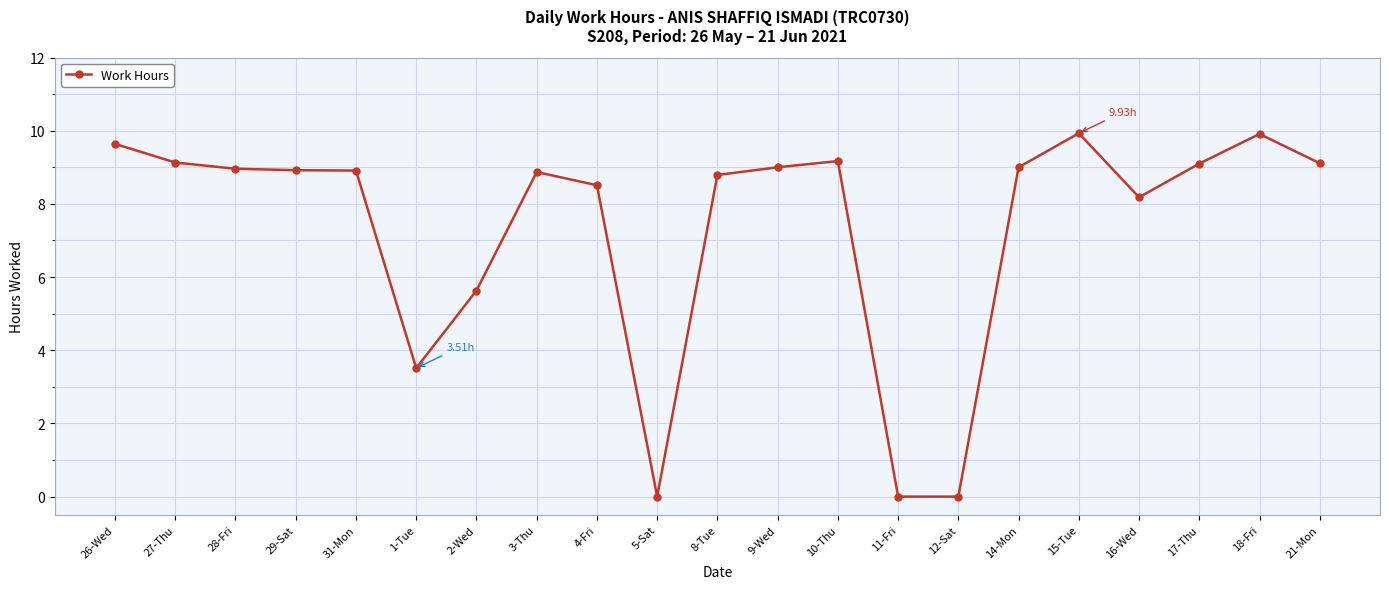

True or false: there are more than 1 points higher than both neighbors.

True